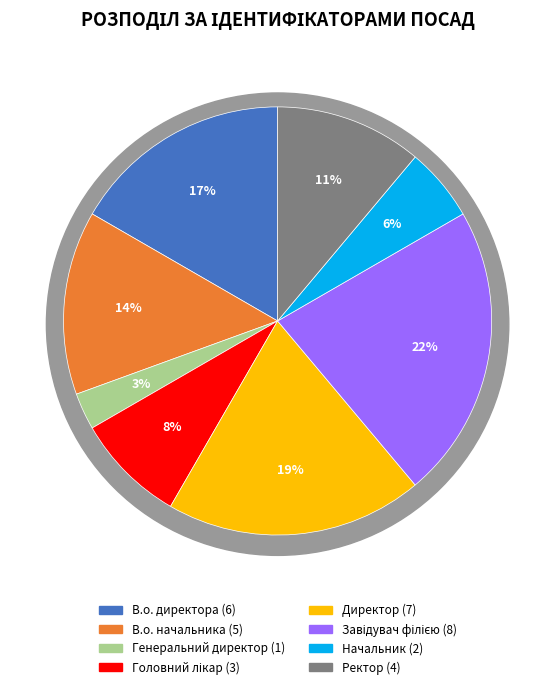

What is the change in value from Директор to Завідувач філією?

+1